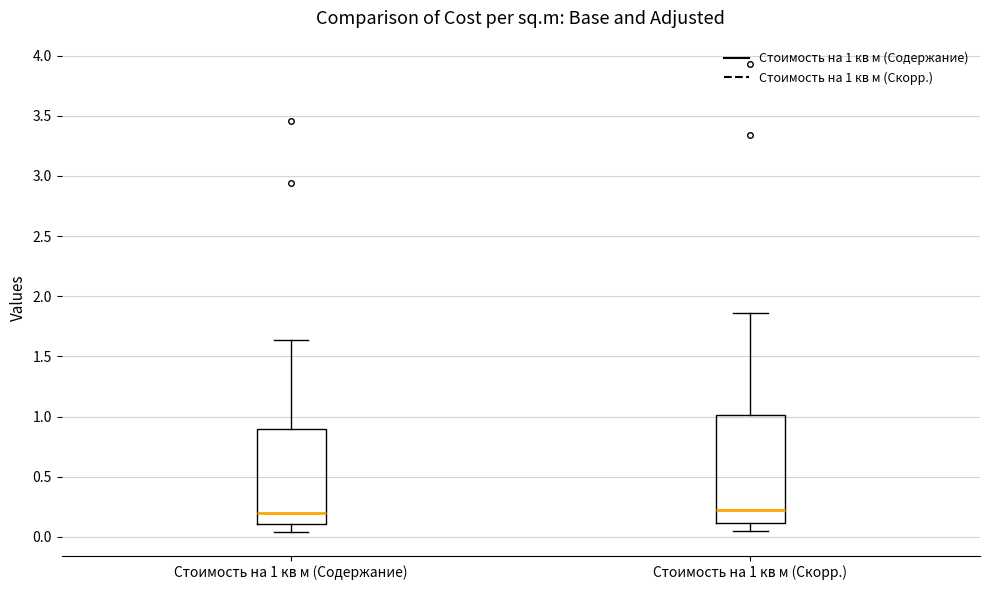

Which box is the tallest, from its lower edge to its upper edge?

Стоимость на 1 кв м (Скорр.)